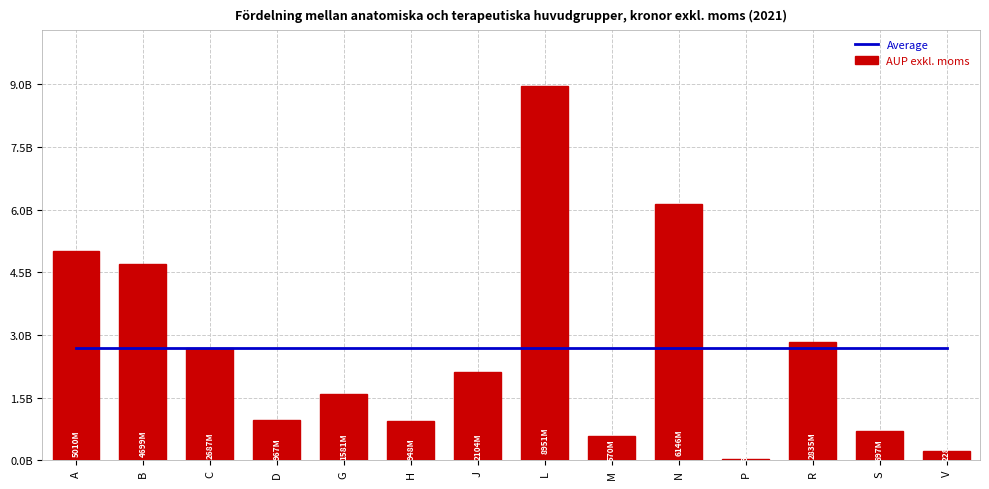

At which label is AUP exkl. moms closest to 4494783819?

B